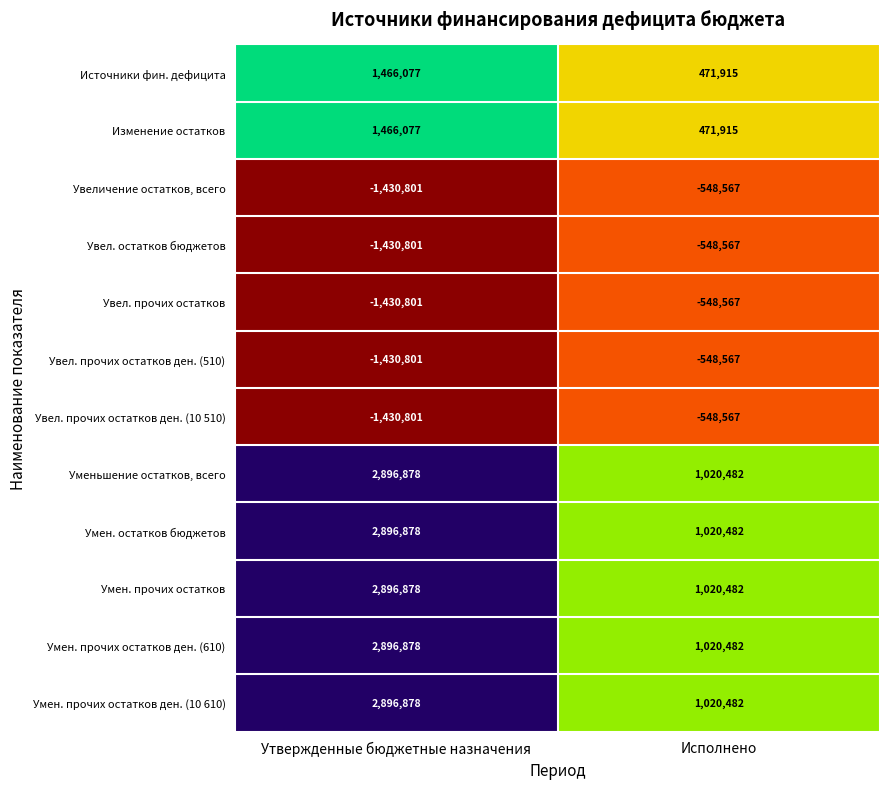

What is the sum of the Умен. прочих остатков values at Исполнено and Утвержденные бюджетные назначения?

3917360